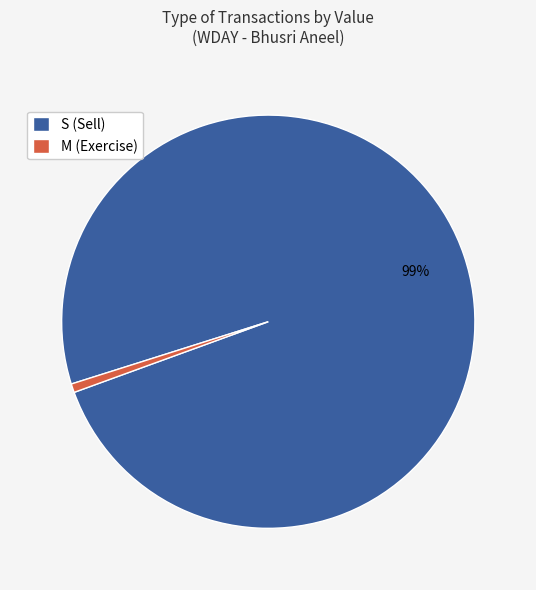

To the nearest percent, what portion does S (Sell) represent?

99%